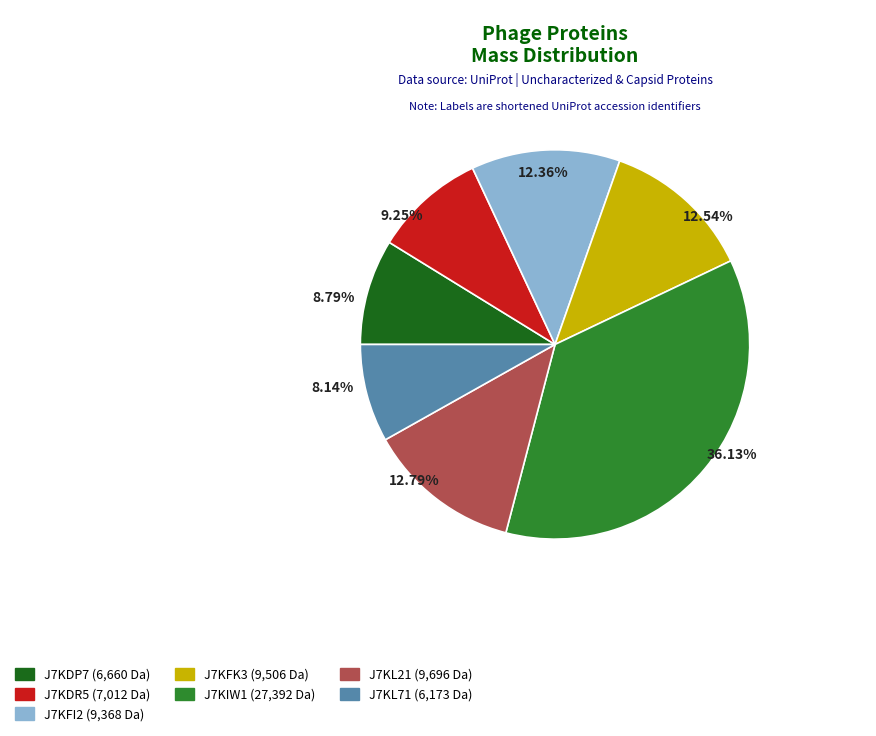

What is the ratio of the value at J7KFK3 to the value at J7KDP7?

1.4